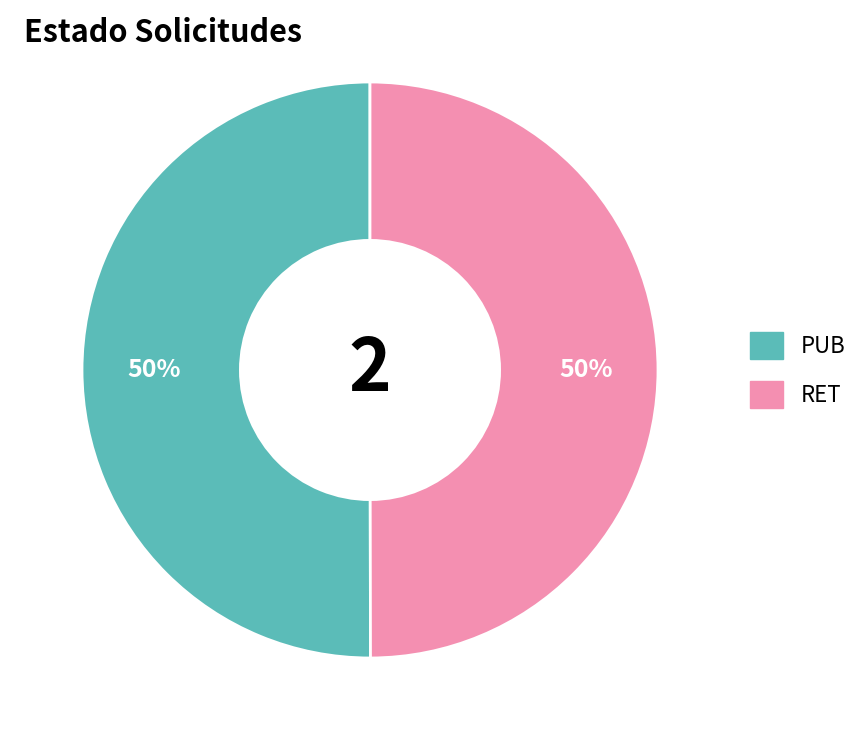

Is it true that PUB is 60% of the pie?

False